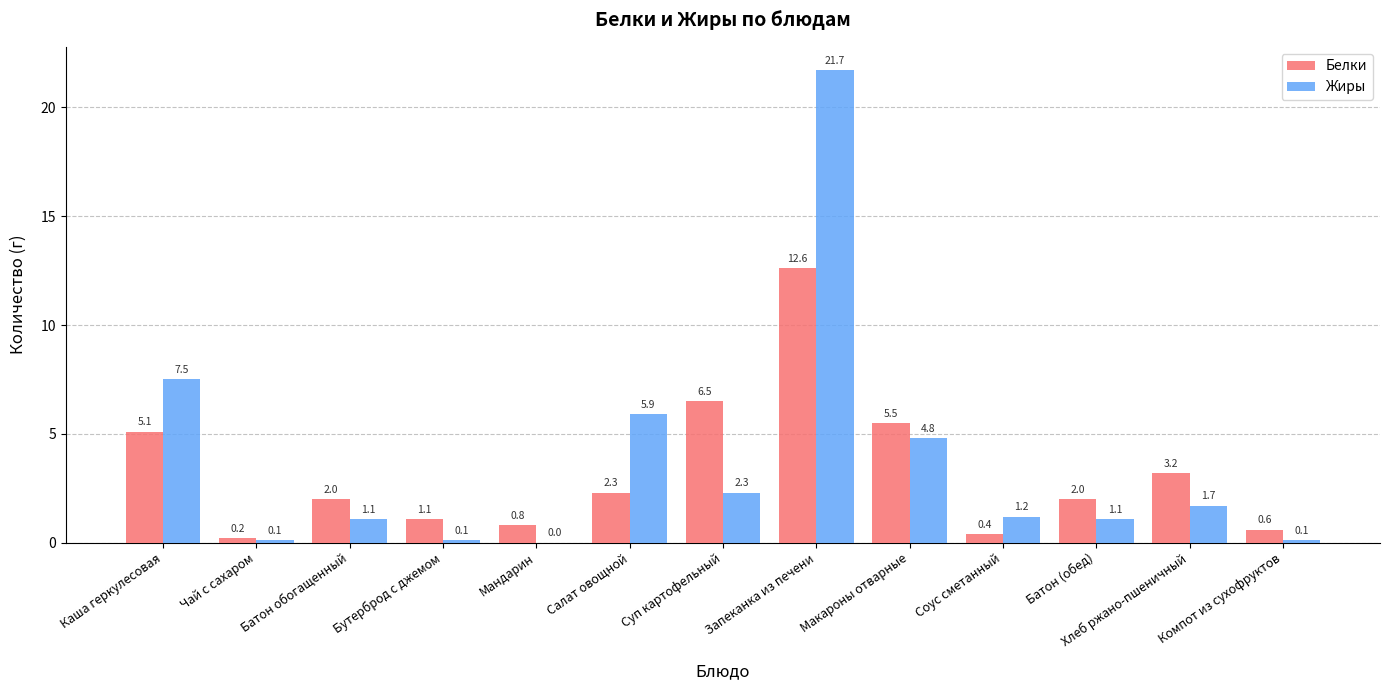

Reading right to left, transcribe all the data shown in this chart.

Белки: Компот из сухофруктов=0.6	Хлеб ржано-пшеничный=3.2	Батон (обед)=2.0	Соус сметанный=0.4	Макароны отварные=5.5	Запеканка из печени=12.6	Суп картофельный=6.5	Салат овощной=2.3	Мандарин=0.8	Бутерброд с джемом=1.1	Батон обогащенный=2.0	Чай с сахаром=0.2	Каша геркулесовая=5.1
Жиры: Компот из сухофруктов=0.1	Хлеб ржано-пшеничный=1.7	Батон (обед)=1.1	Соус сметанный=1.2	Макароны отварные=4.8	Запеканка из печени=21.7	Суп картофельный=2.3	Салат овощной=5.9	Мандарин=0.0	Бутерброд с джемом=0.1	Батон обогащенный=1.1	Чай с сахаром=0.1	Каша геркулесовая=7.5